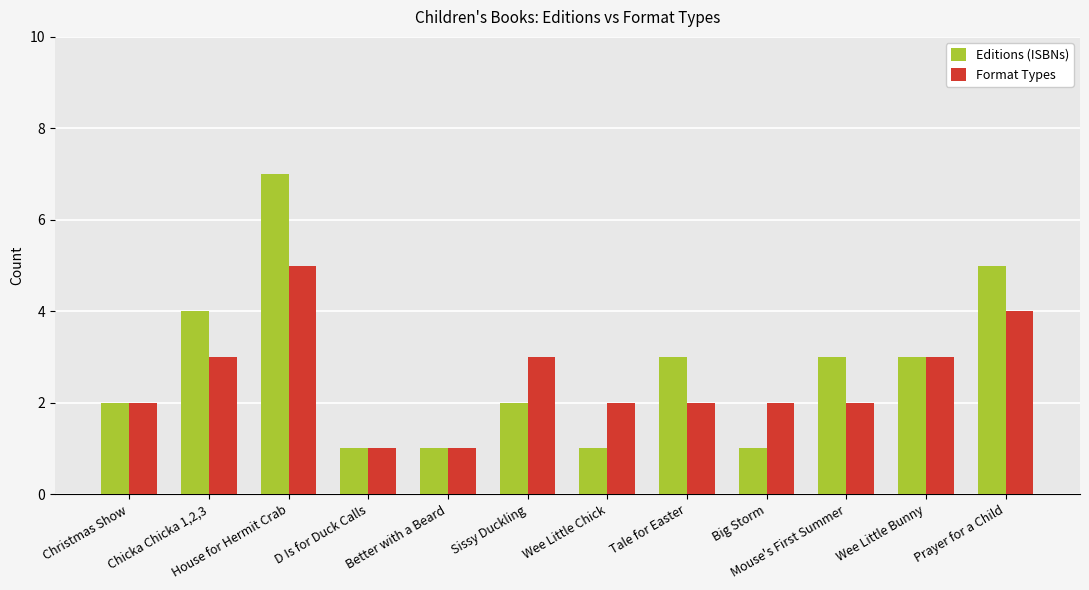

Reading left to right, what are all the values shown in this chart?

Editions (ISBNs): Christmas Show=2	Chicka Chicka 1,2,3=4	House for Hermit Crab=7	D Is for Duck Calls=1	Better with a Beard=1	Sissy Duckling=2	Wee Little Chick=1	Tale for Easter=3	Big Storm=1	Mouse's First Summer=3	Wee Little Bunny=3	Prayer for a Child=5
Format Types: Christmas Show=2	Chicka Chicka 1,2,3=3	House for Hermit Crab=5	D Is for Duck Calls=1	Better with a Beard=1	Sissy Duckling=3	Wee Little Chick=2	Tale for Easter=2	Big Storm=2	Mouse's First Summer=2	Wee Little Bunny=3	Prayer for a Child=4